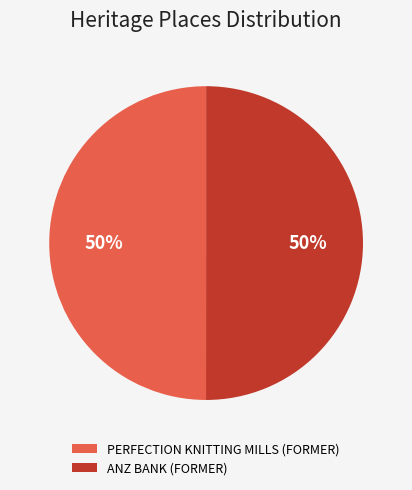

What is the ratio of the value at PERFECTION KNITTING MILLS (FORMER) to the value at ANZ BANK (FORMER)?

1.0